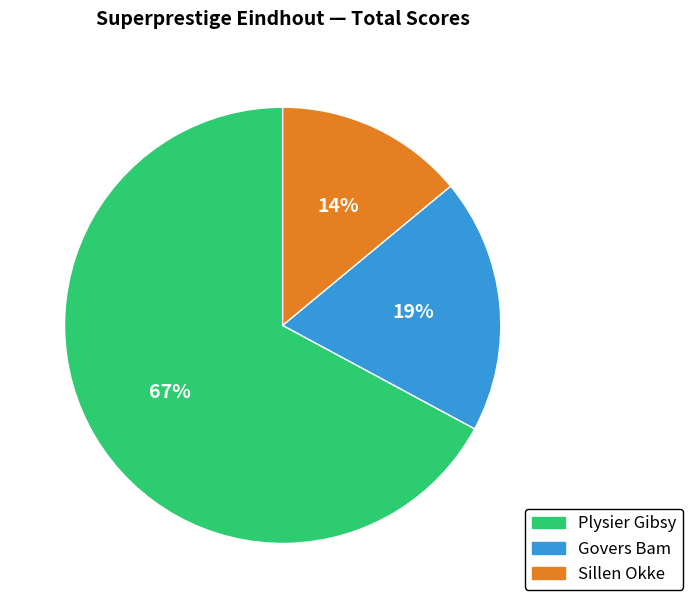

What is the ratio of the value at Plysier Gibsy to the value at Sillen Okke?

4.8